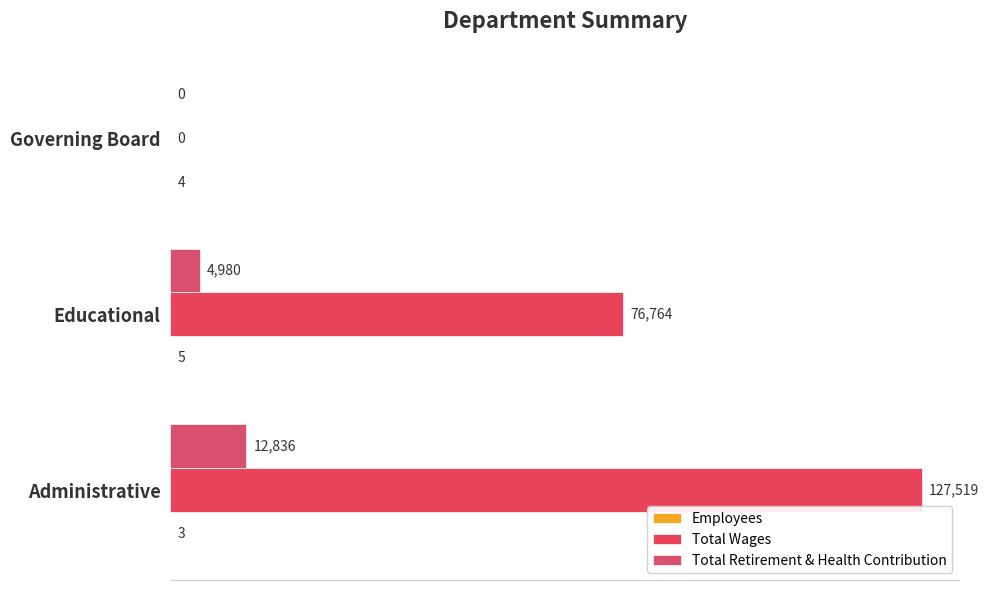

How many positive values does the Total Retirement & Health Contribution series have?

2